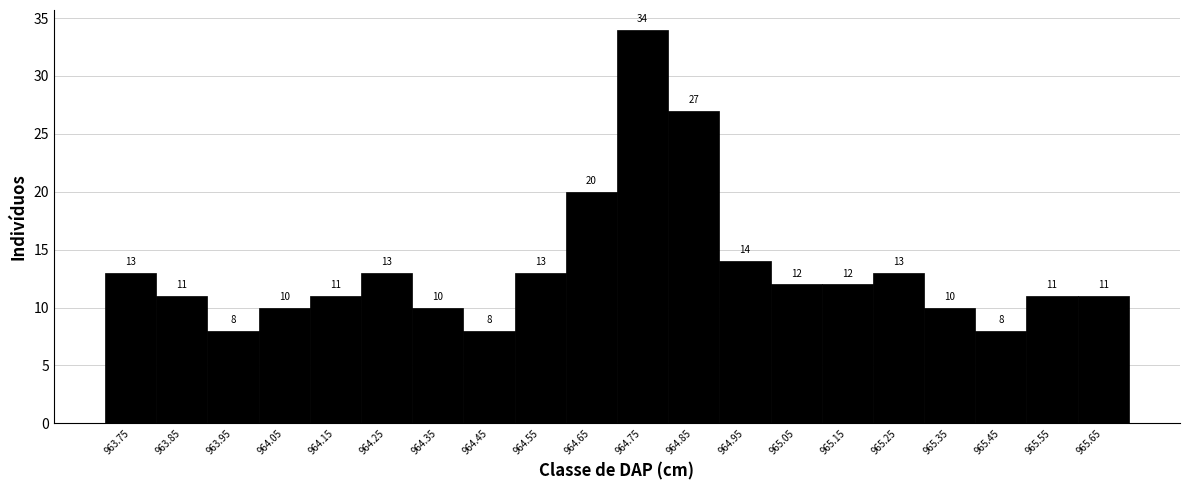

How tall is the bar that spans 965.6 to 965.7 on the x-axis?

11